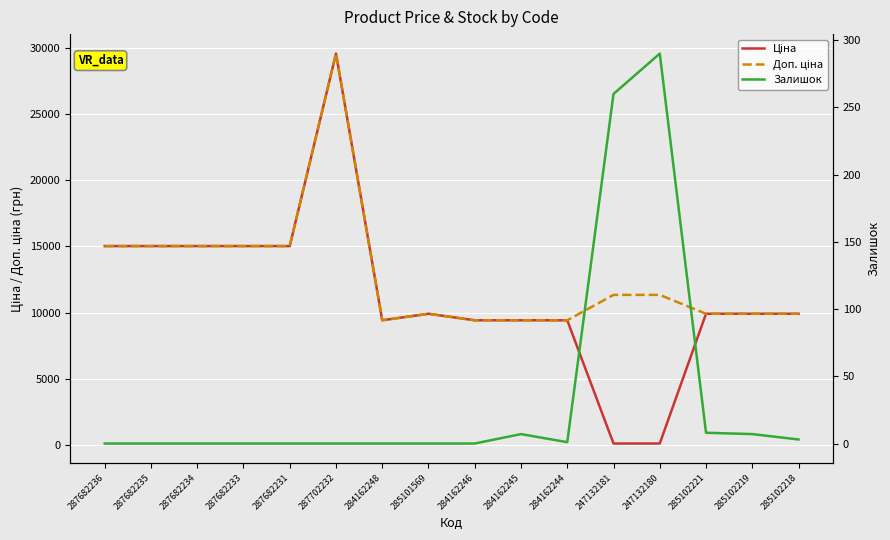

What is the label of the 15th point from the right?

287682235